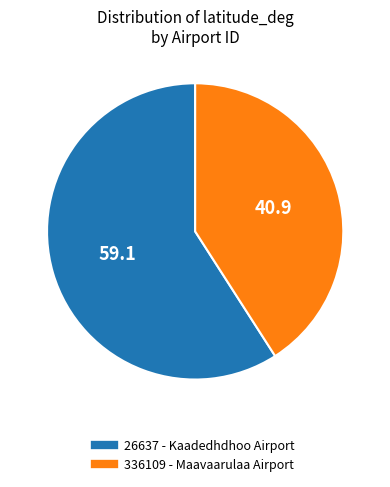

Is there a majority slice in this chart?

Yes